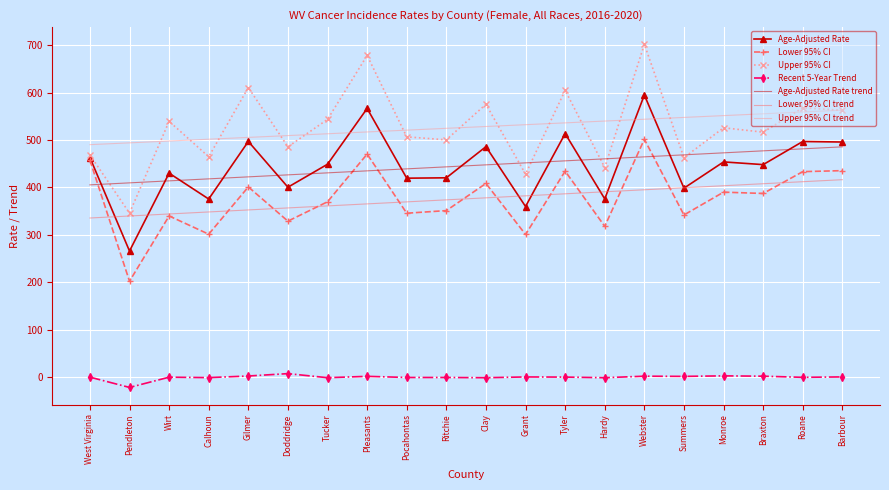

Which series has the widest spread of values?

Upper 95% CI